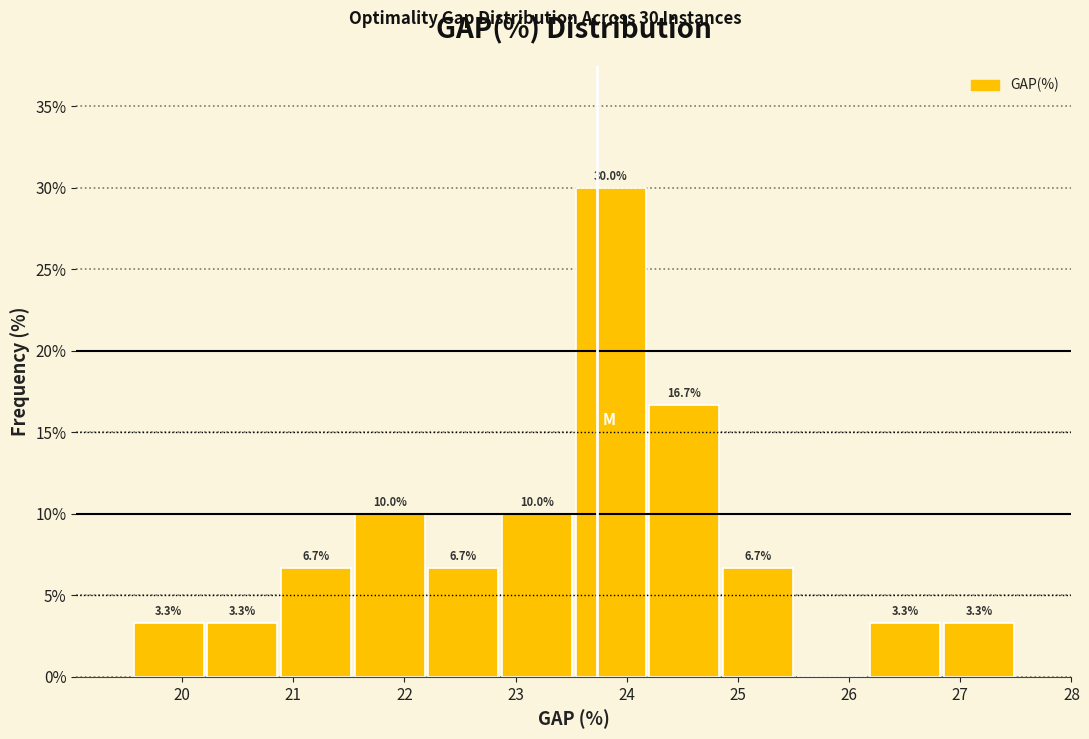

Which range on the x-axis has the tallest bar?

23.5 to 24.2